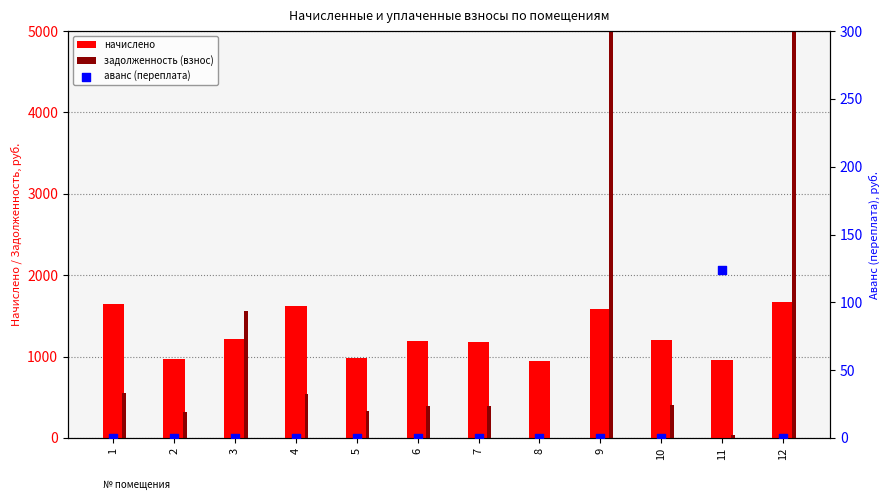

Is the value of задолженность (взнос) at 7 greater than the value of начислено at 5?

No